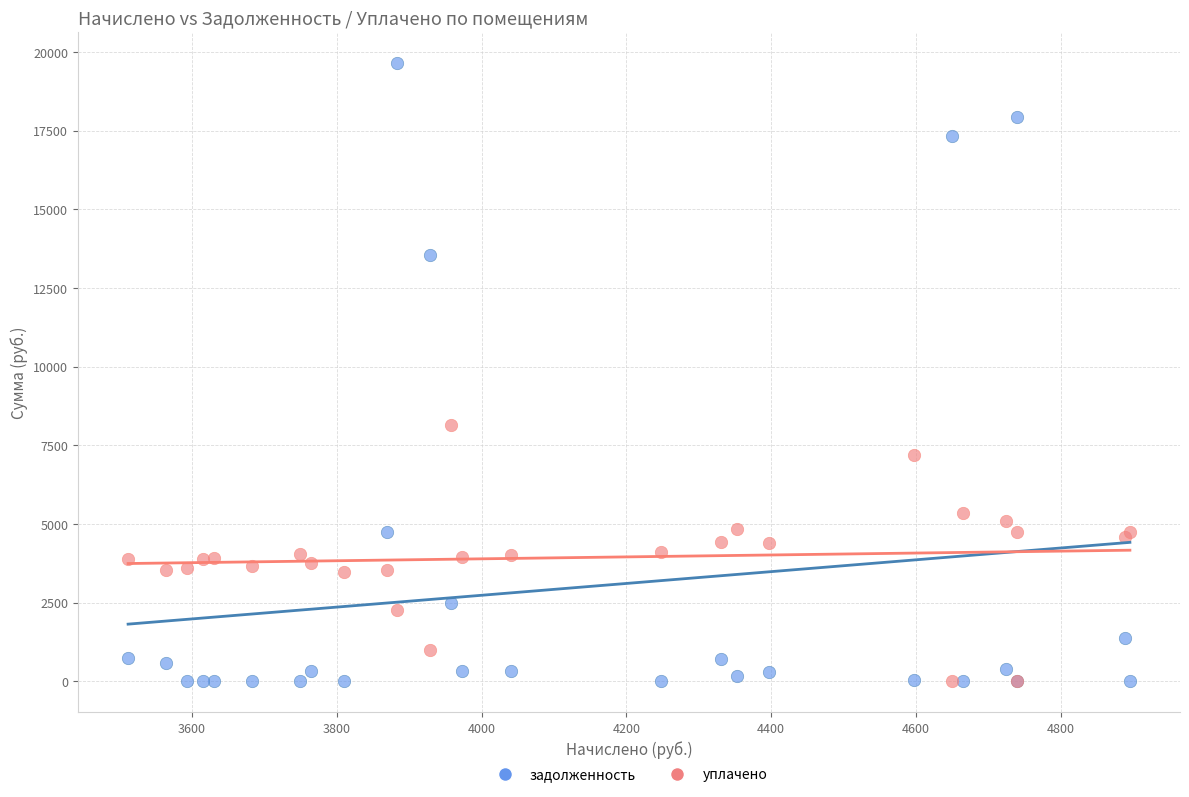

In the задолженность series, what Y value is closest to 9830?

13532.2